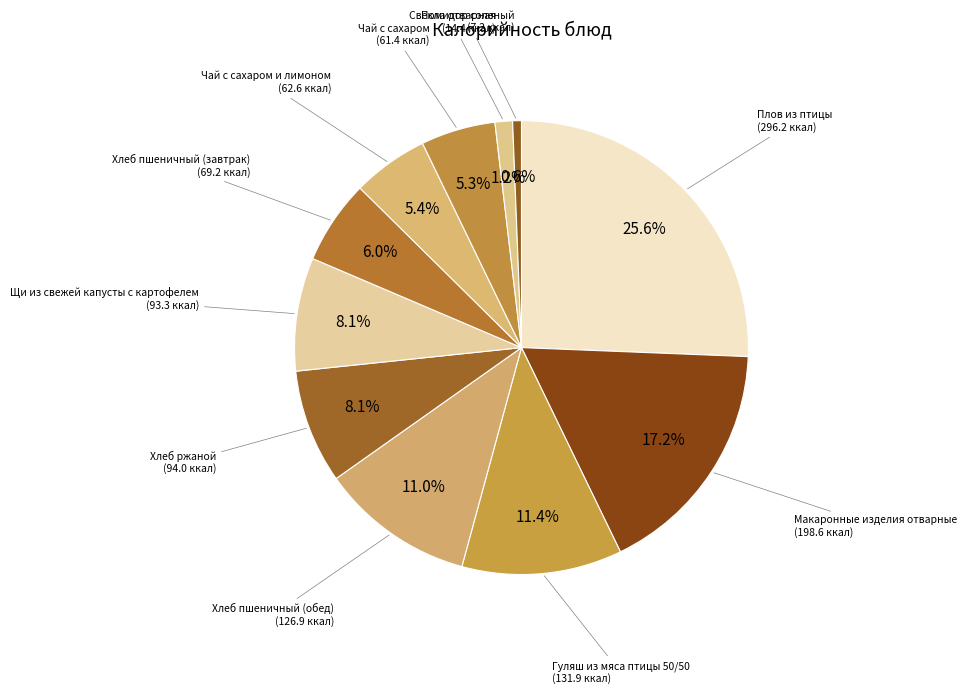

Count the number of slices in the pie.

11